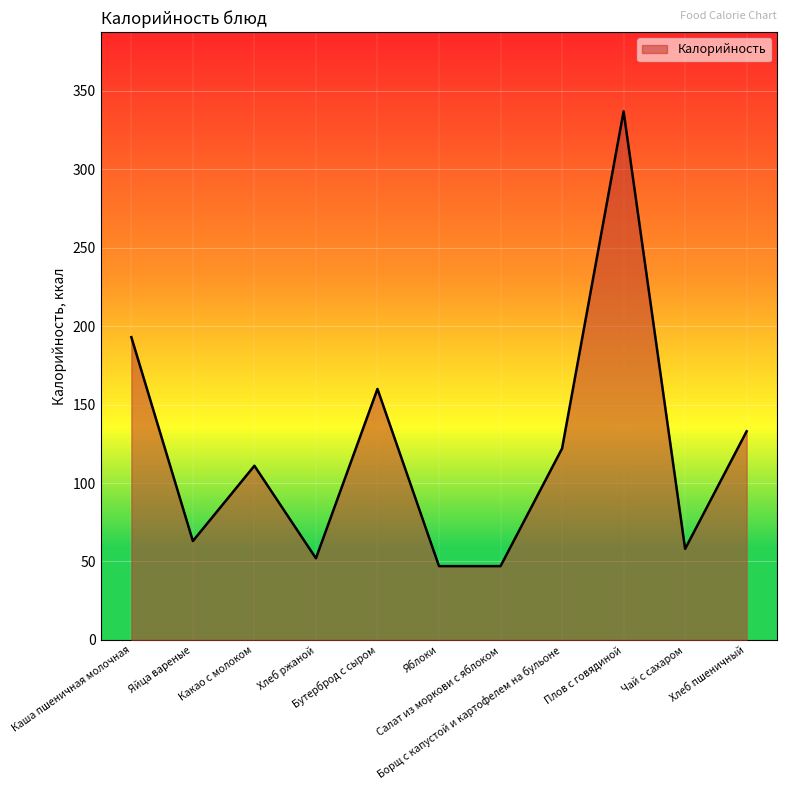

What is the difference between the maximum and minimum values?

290